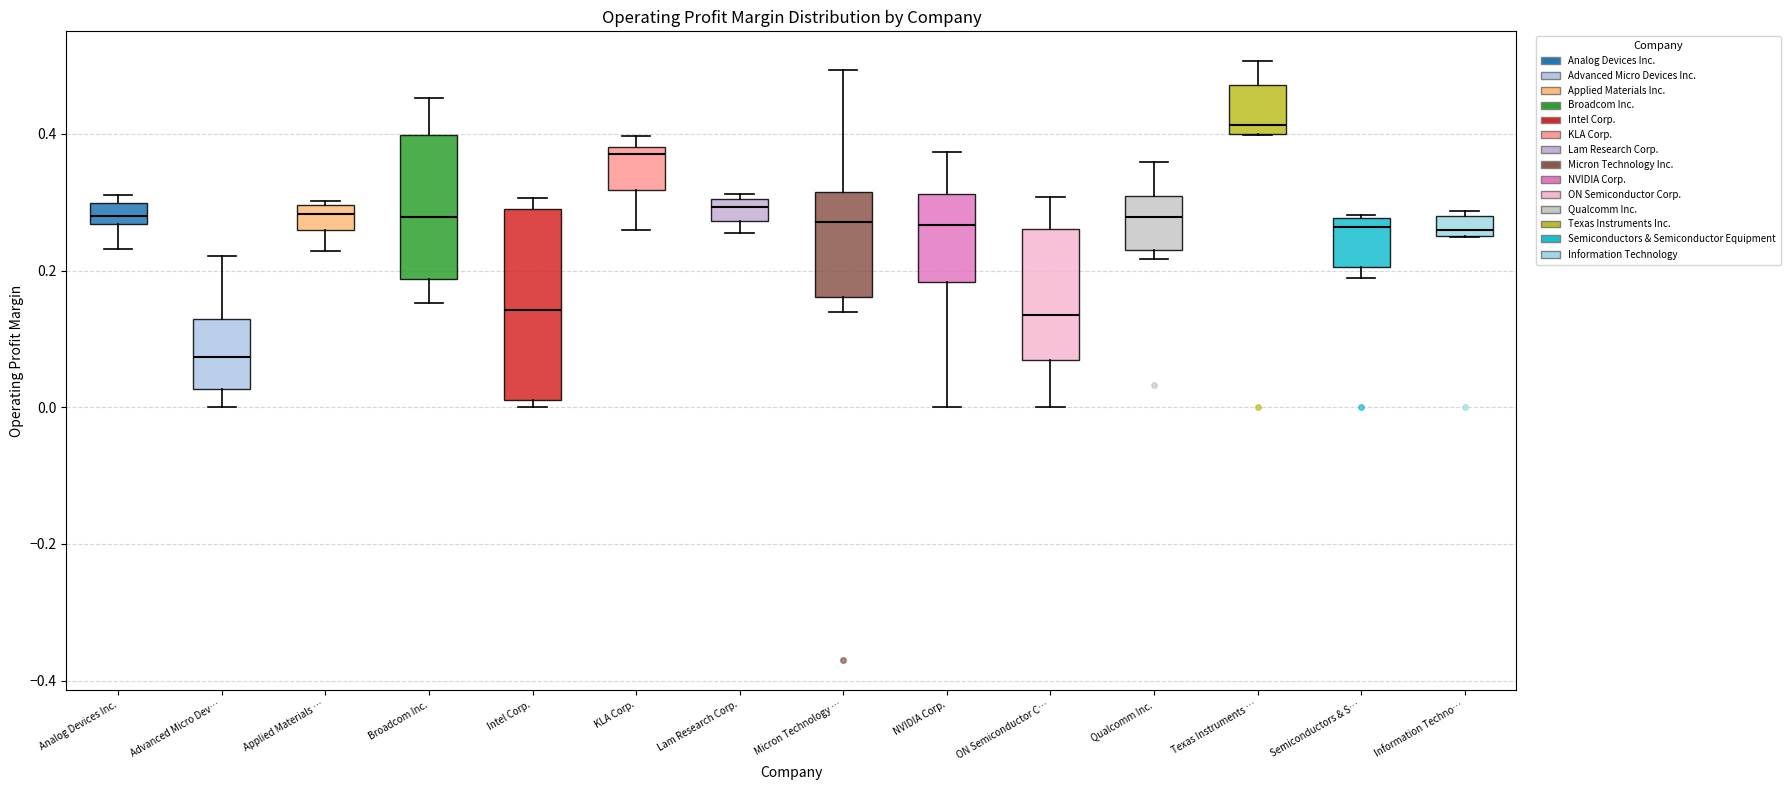

Where is the lower edge of the box for Broadcom Inc. on the y-axis? The values are not printed on the chart, so give them approximately, as read against the axis.

0.18